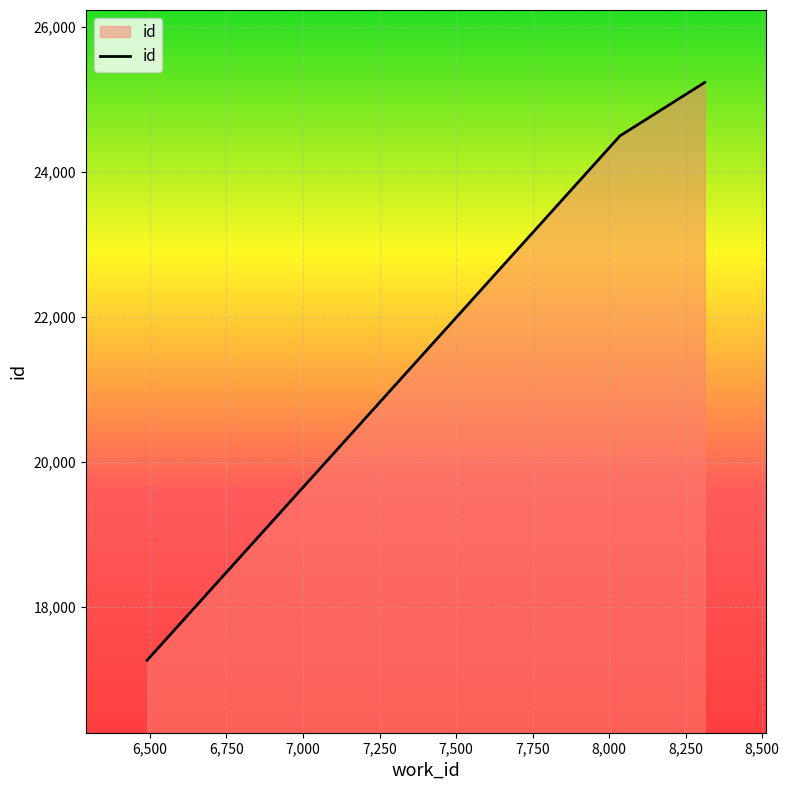

True or false: there are more than 1 points higher than both neighbors.

False